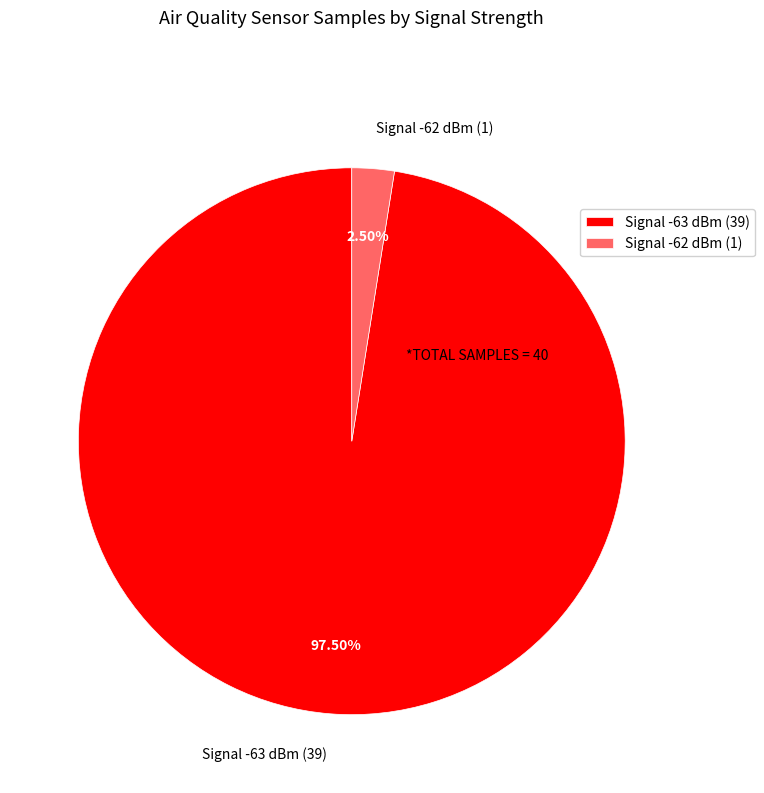

Count the number of slices in the pie.

2